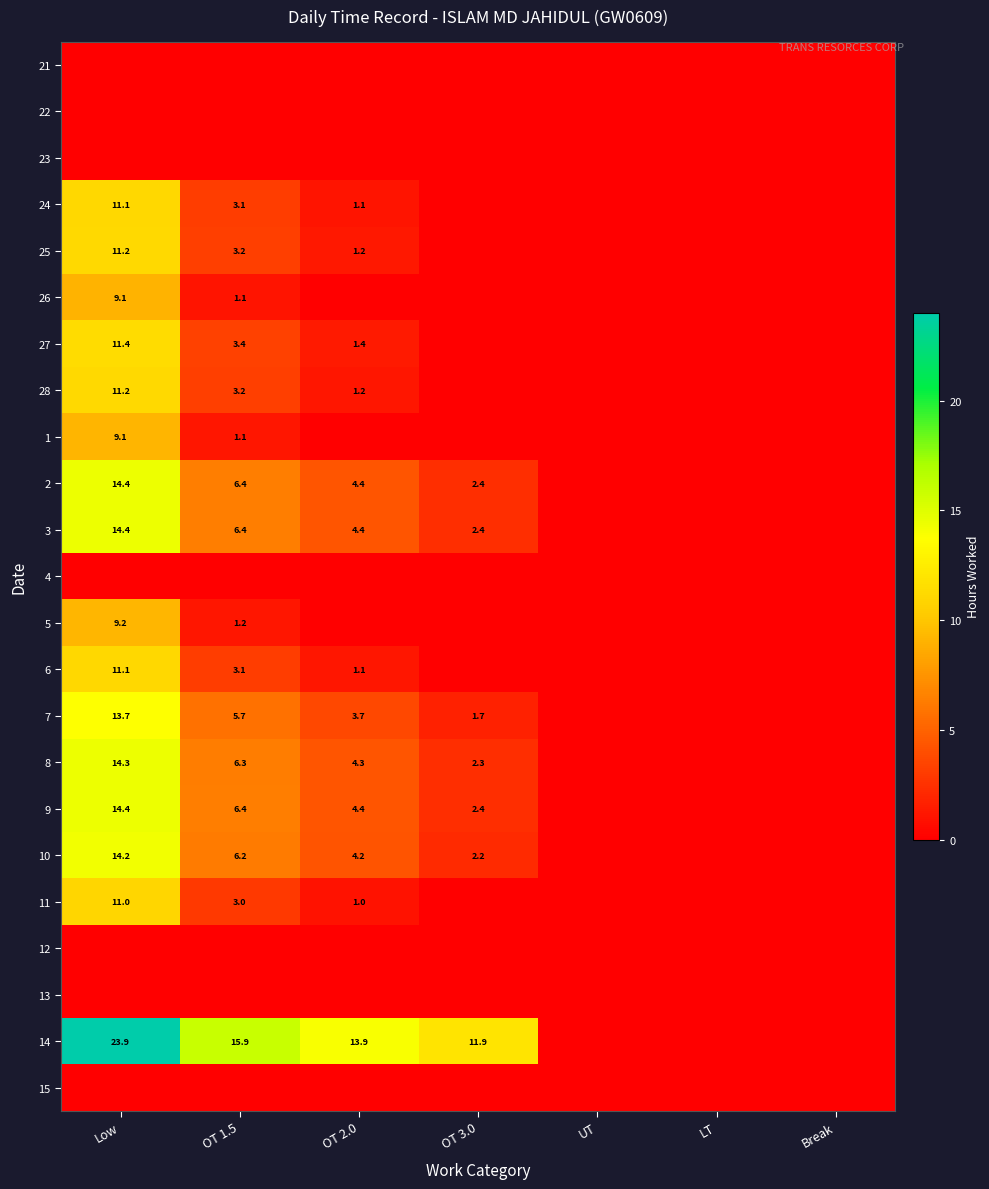

The value of 24 at OT 1.5 is 4.6. True or false?

False